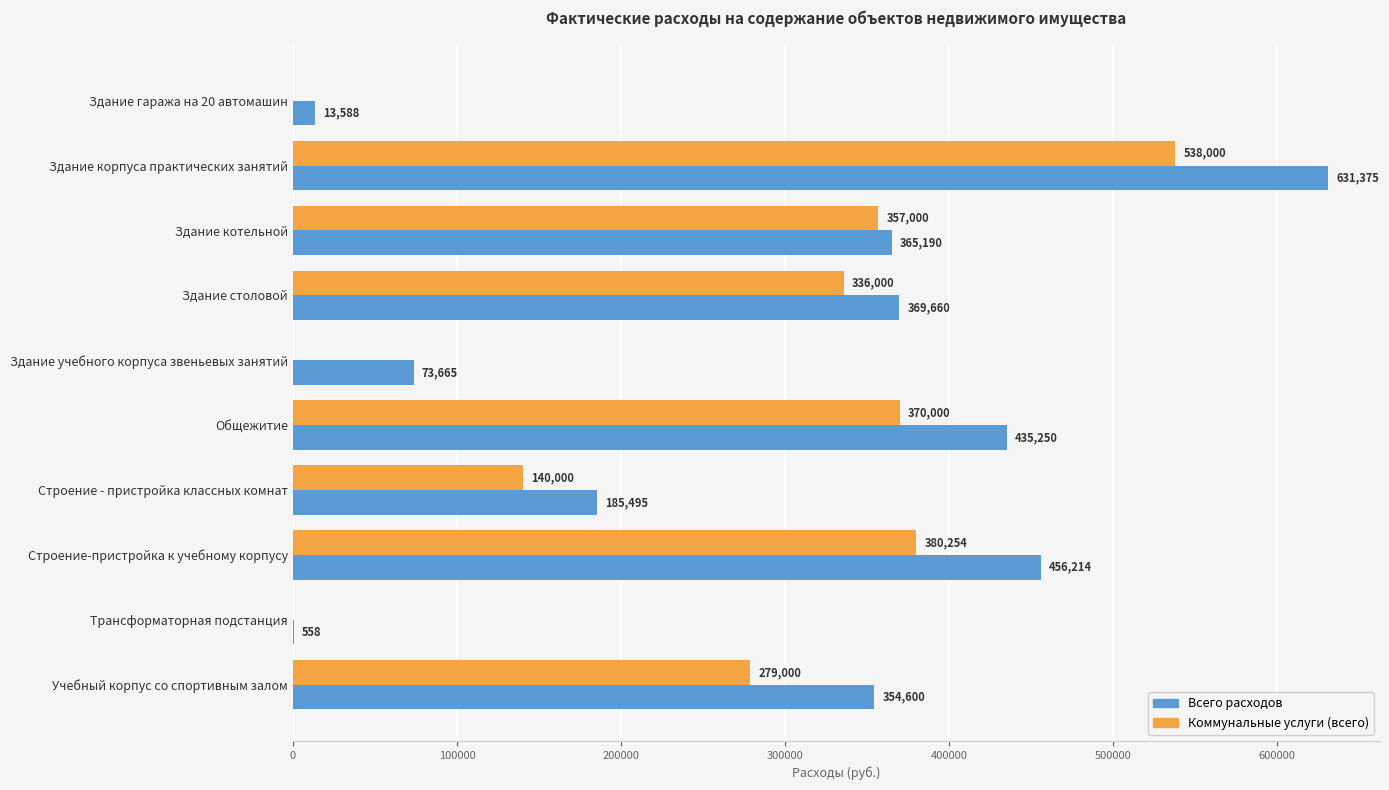

What is the total value across all series at Учебный корпус со спортивным залом?

633600.0